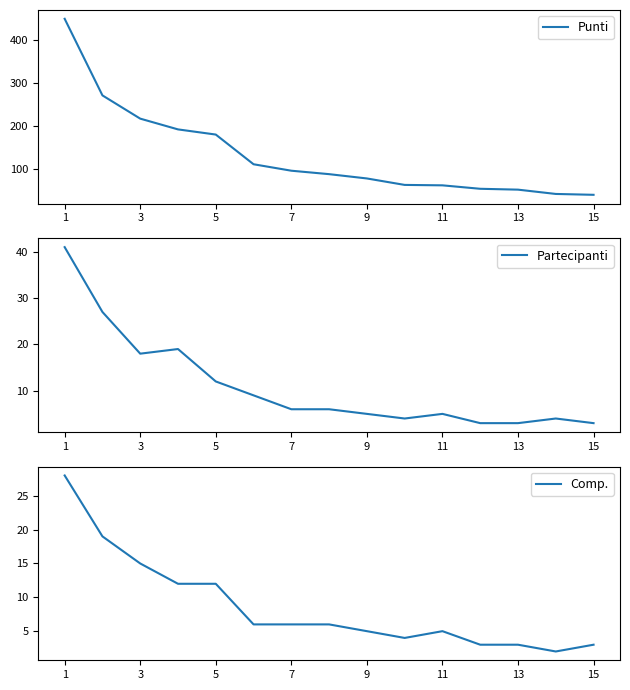

Reading left to right, what are all the values shown in this chart?

Punti: 449	271	217	192	180	111	96	88	78	63	62	54	52	42	40
Partecipanti: 41	27	18	19	12	9	6	6	5	4	5	3	3	4	3
Comp.: 28	19	15	12	12	6	6	6	5	4	5	3	3	2	3